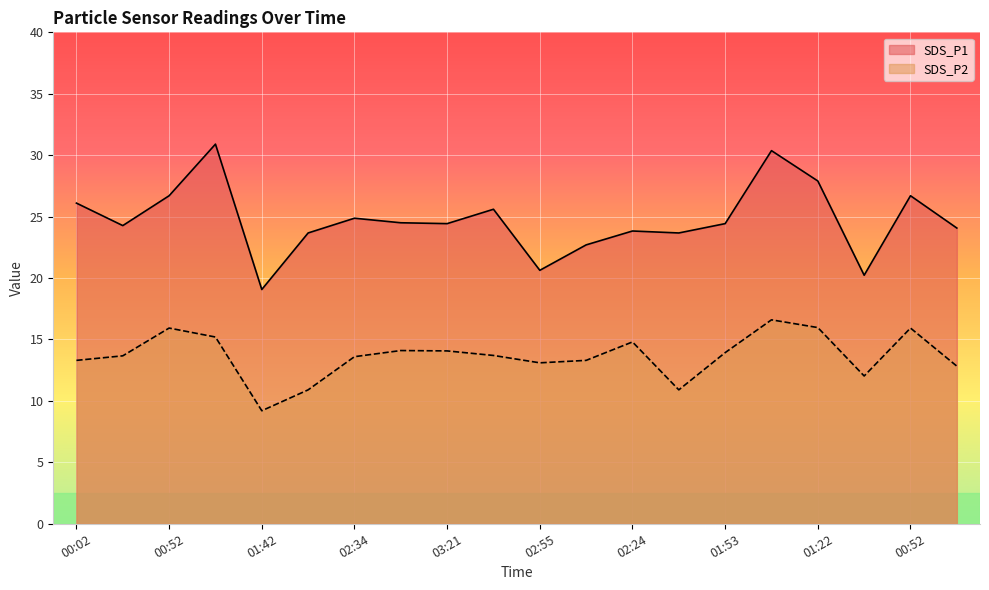

Read the SDS_P1 value at 02:08.

23.7